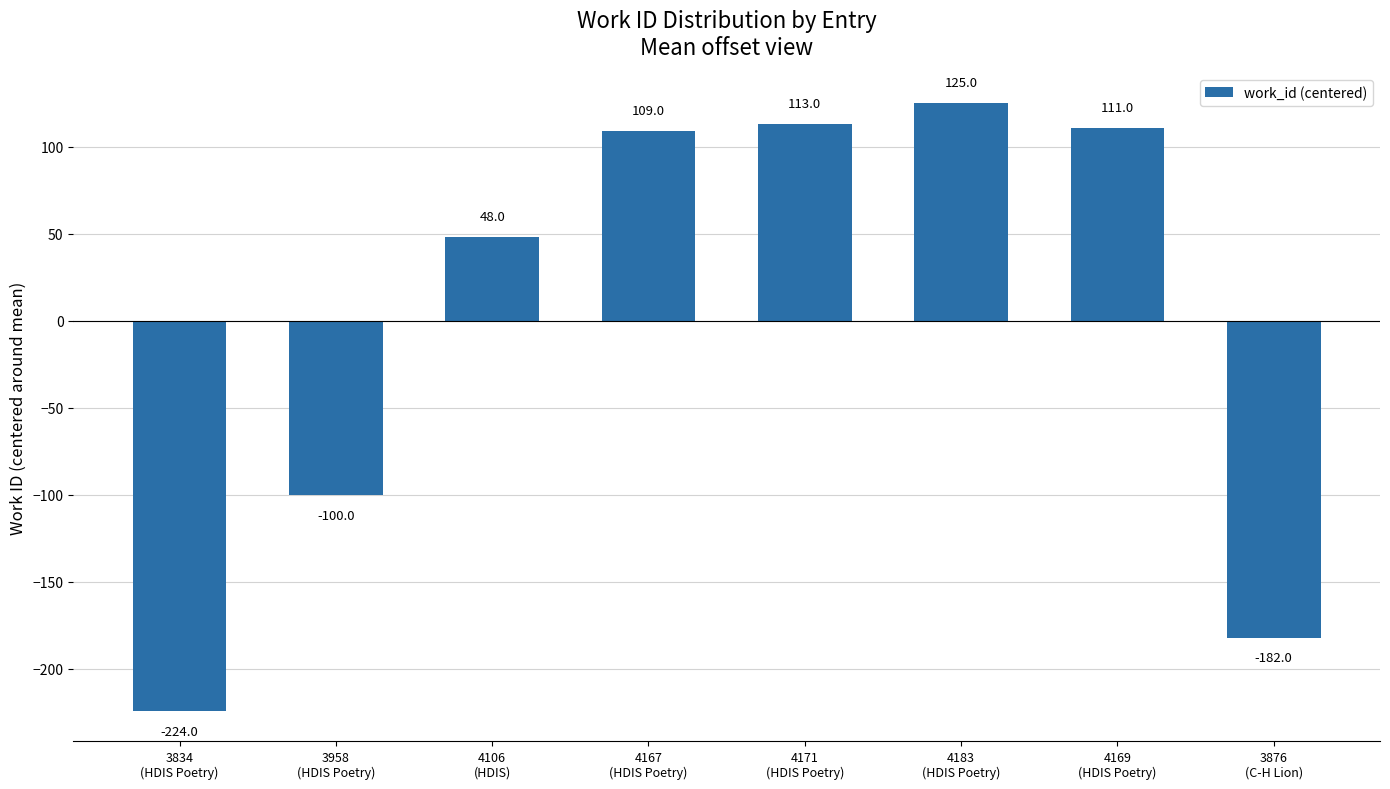

What is the difference between the second highest and minimum values?

337